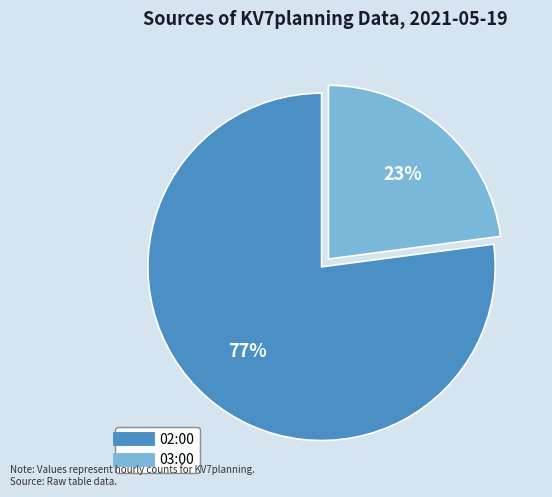

Which category has the biggest portion of the pie?

02:00